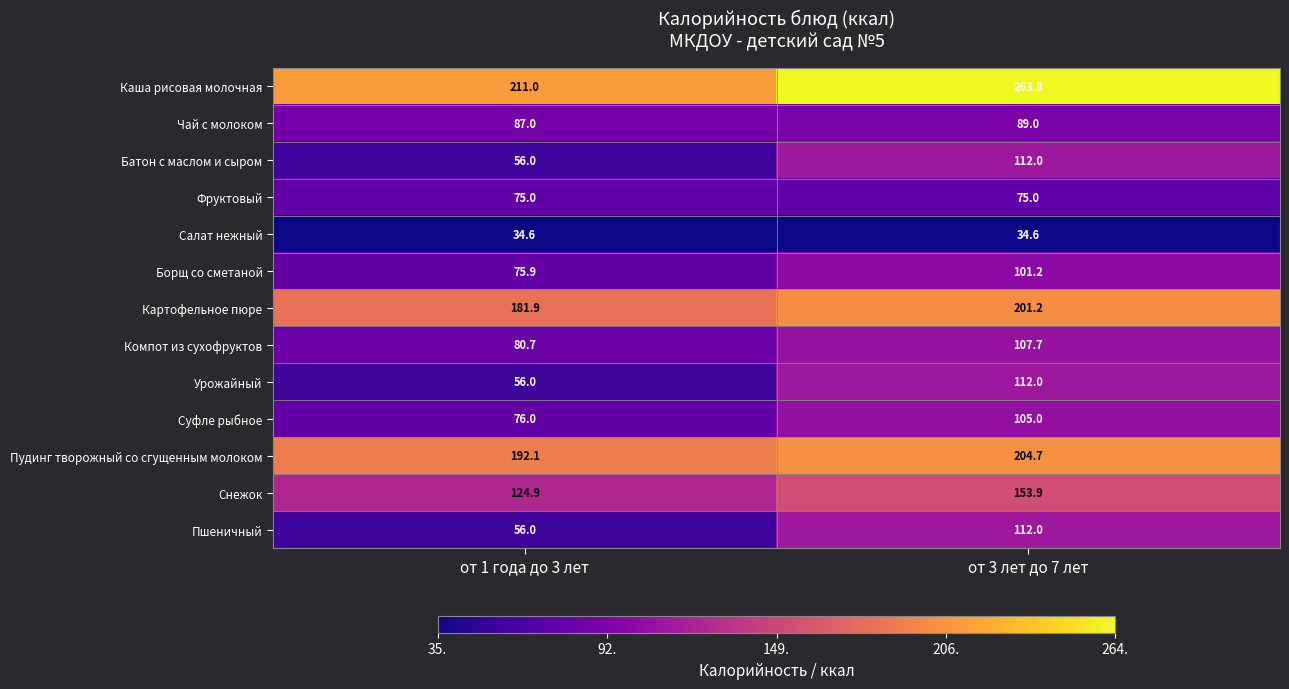

How many data points in Пудинг творожный со сгущенным молоком are less than 204?

1